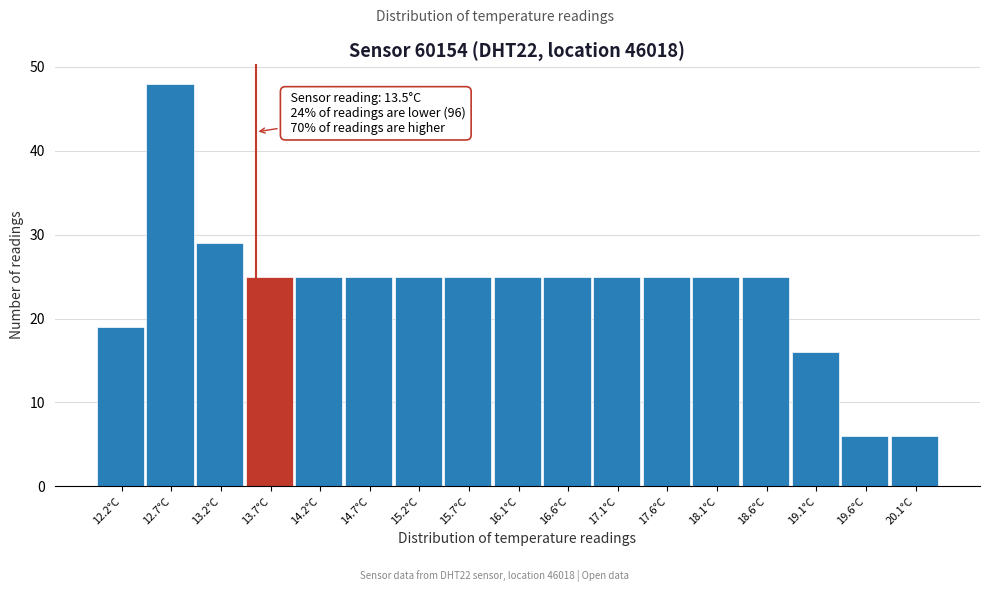

Over which range of the x-axis is the bar tallest?

12.4 to 12.9